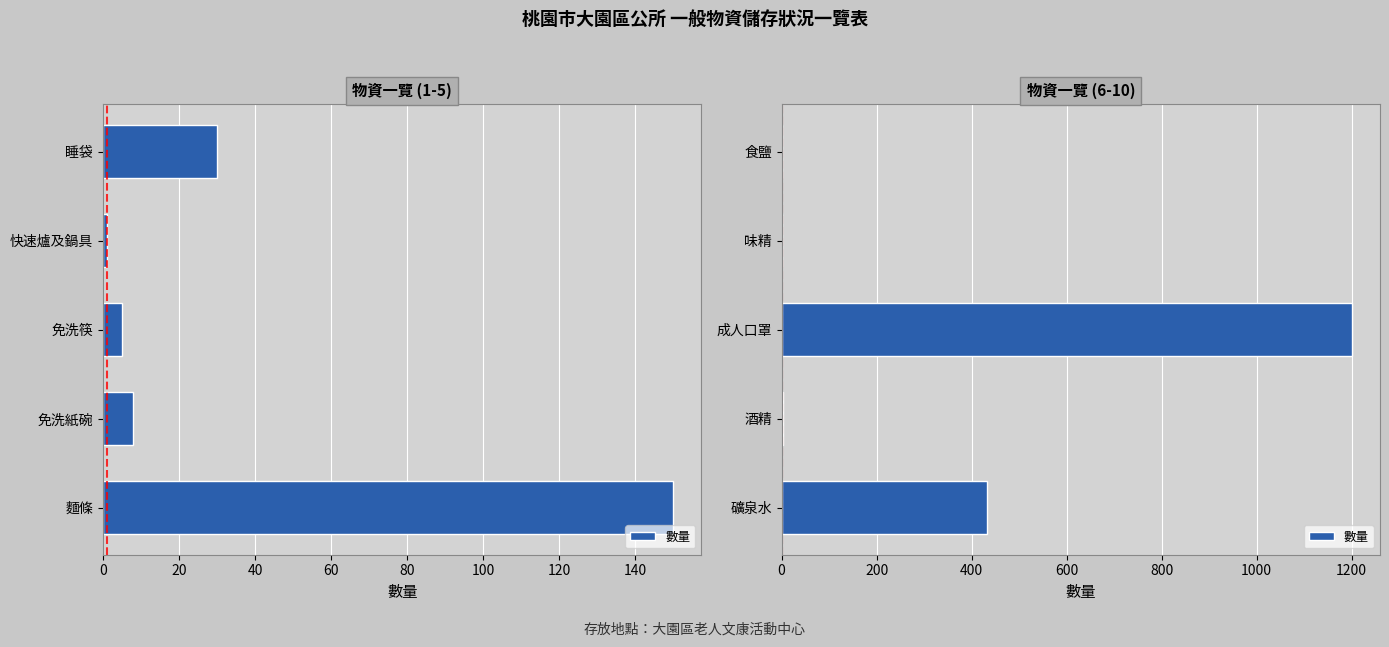

What is the greatest value displayed?

1200